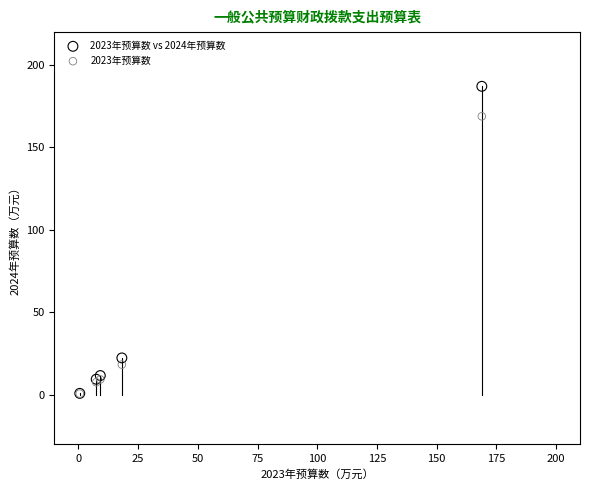

Which series has the largest Y range (max minus min)?

2023年预算数 vs 2024年预算数